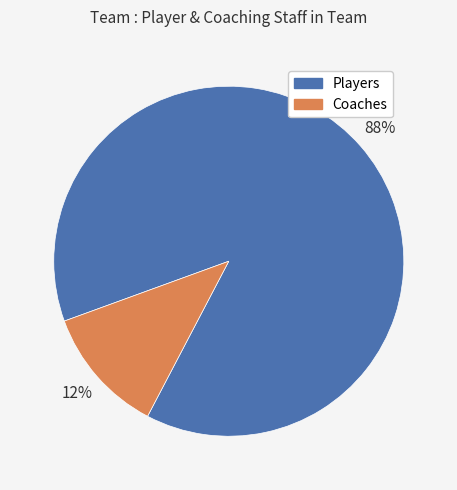

How many slices are in this pie chart?

2